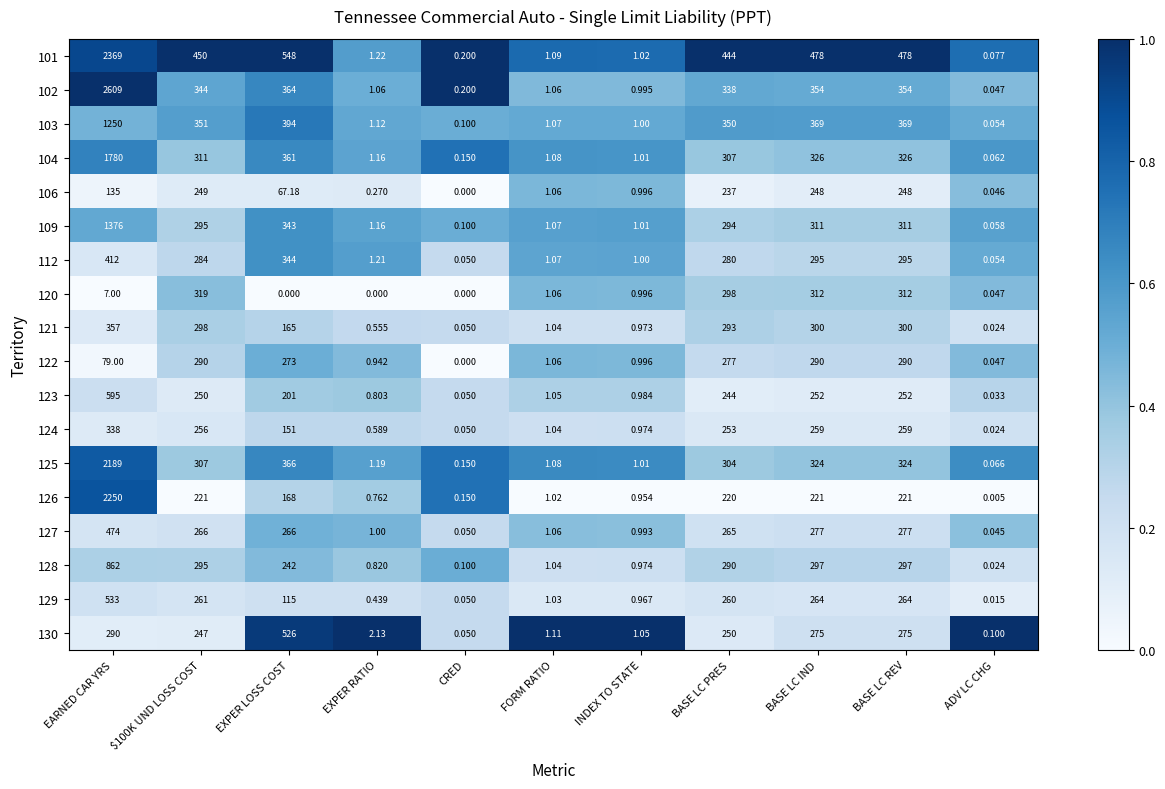

At which label is 101 closest to 1184?

EXPER LOSS COST